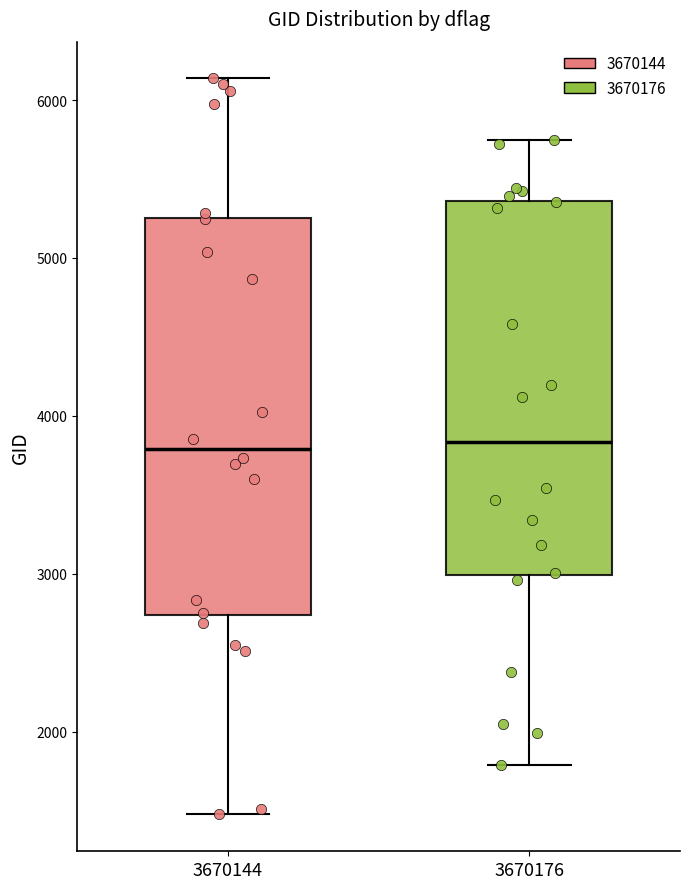

Comparing the boxes themselves (not the whiskers), which one is the tallest?

3670144